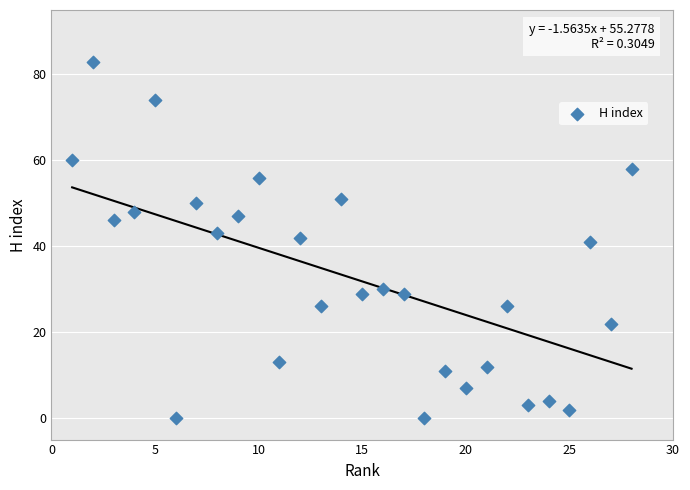

What is the range of X values (max minus min)?

27